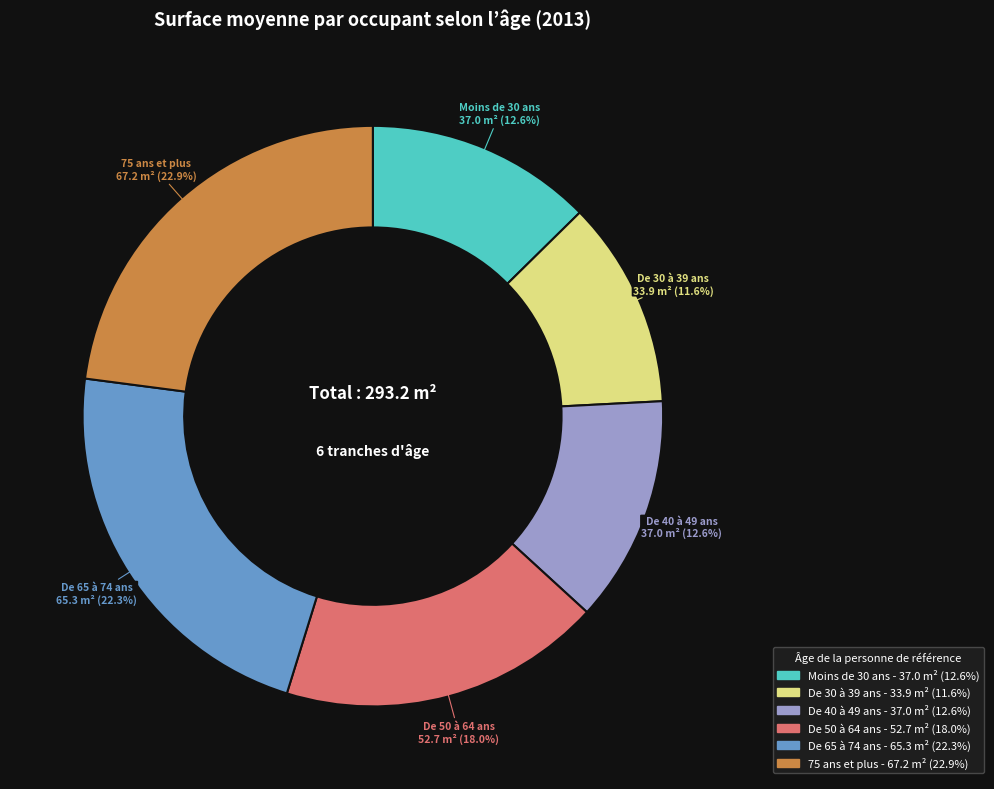

Does any single category account for the majority?

No